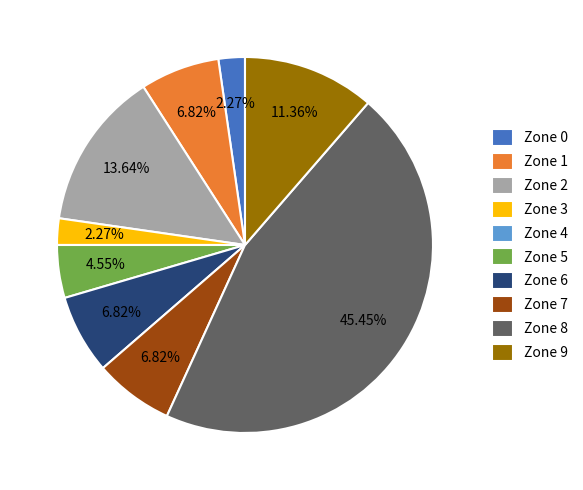

To the nearest percent, what percentage of the pie is Zone 7?

7%